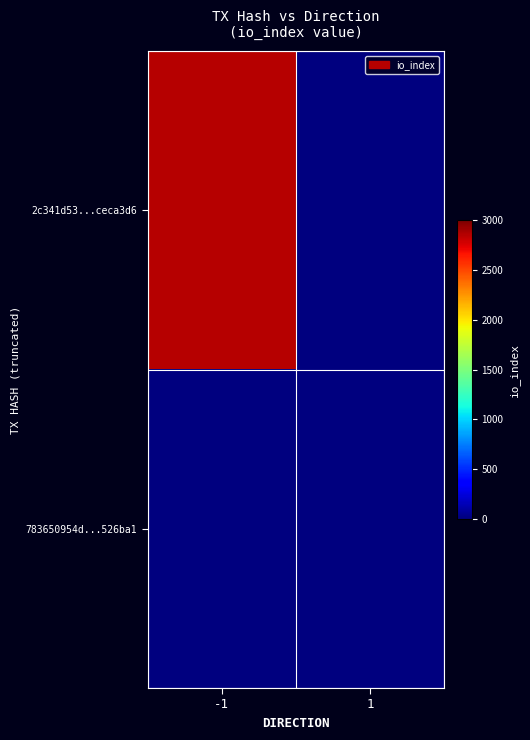

What is the maximum value shown in the chart?

2854